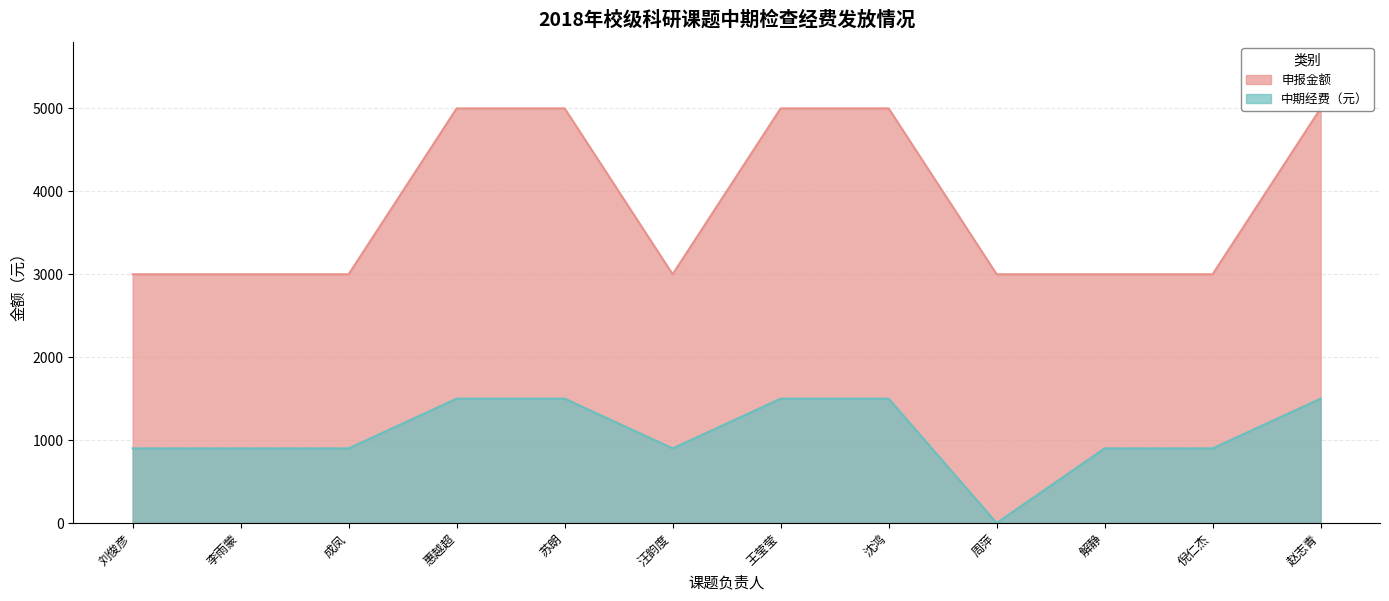

At which label is 申报金额 closest to 4000?

刘俊彦